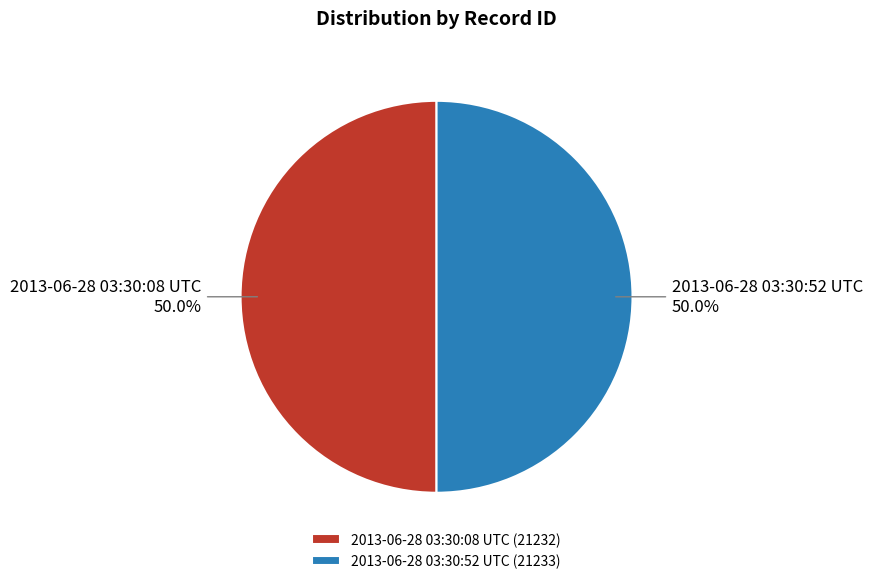

To the nearest percent, what is the average slice percentage?

50%